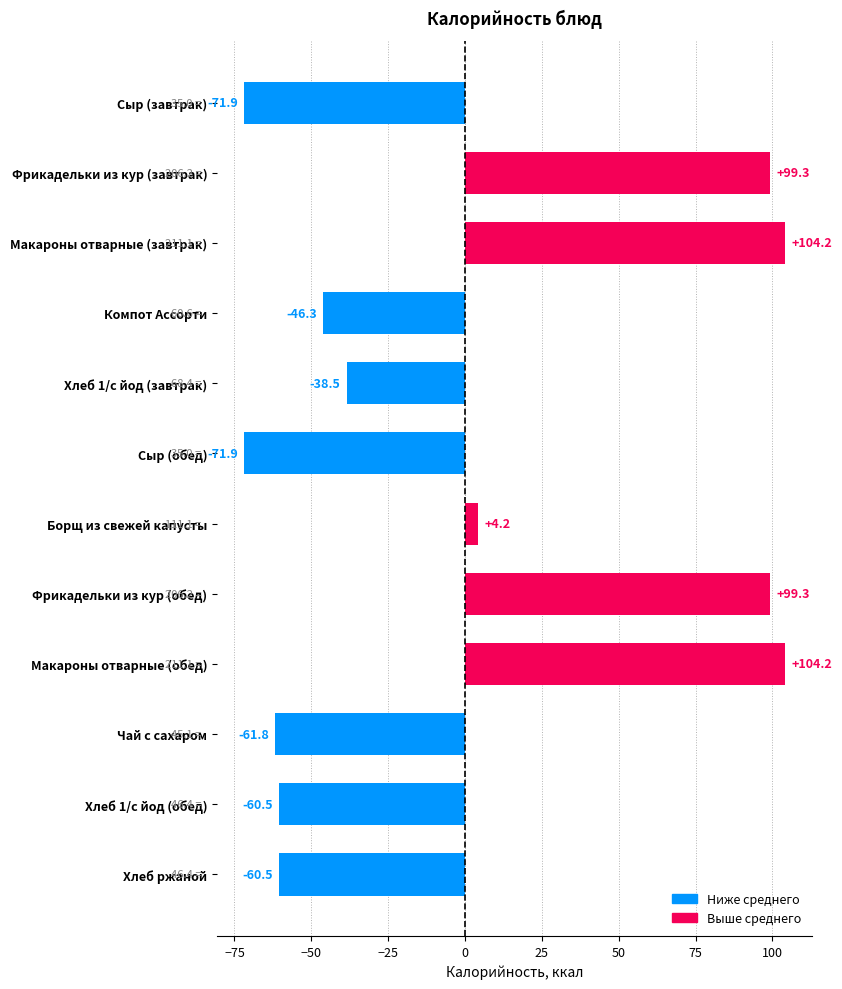

What value does the data have at Фрикадельки из кур (обед)?

99.3